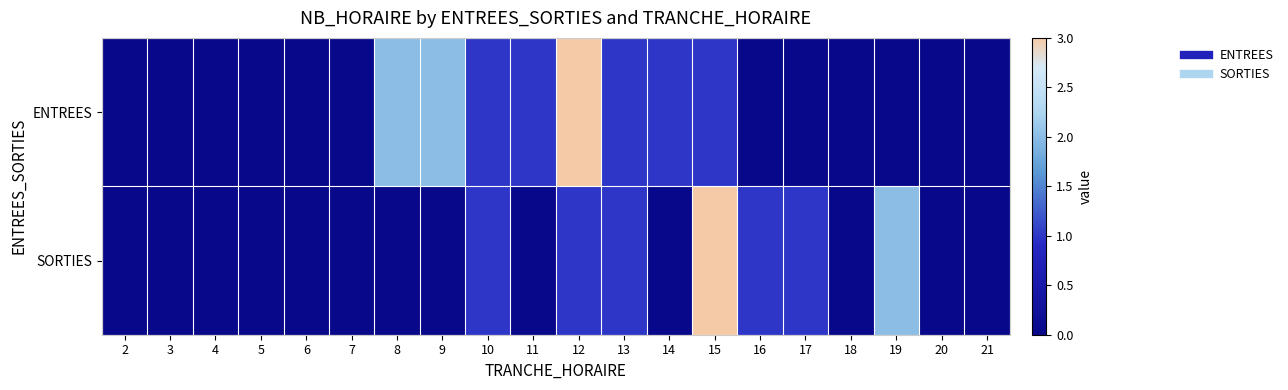

Reading left to right, extract all data points from this chart.

ENTREES: 2=0	3=0	4=0	5=0	6=0	7=0	8=2	9=2	10=1	11=1	12=3	13=1	14=1	15=1	16=0	17=0	18=0	19=0	20=0	21=0
SORTIES: 2=0	3=0	4=0	5=0	6=0	7=0	8=0	9=0	10=1	11=0	12=1	13=1	14=0	15=3	16=1	17=1	18=0	19=2	20=0	21=0